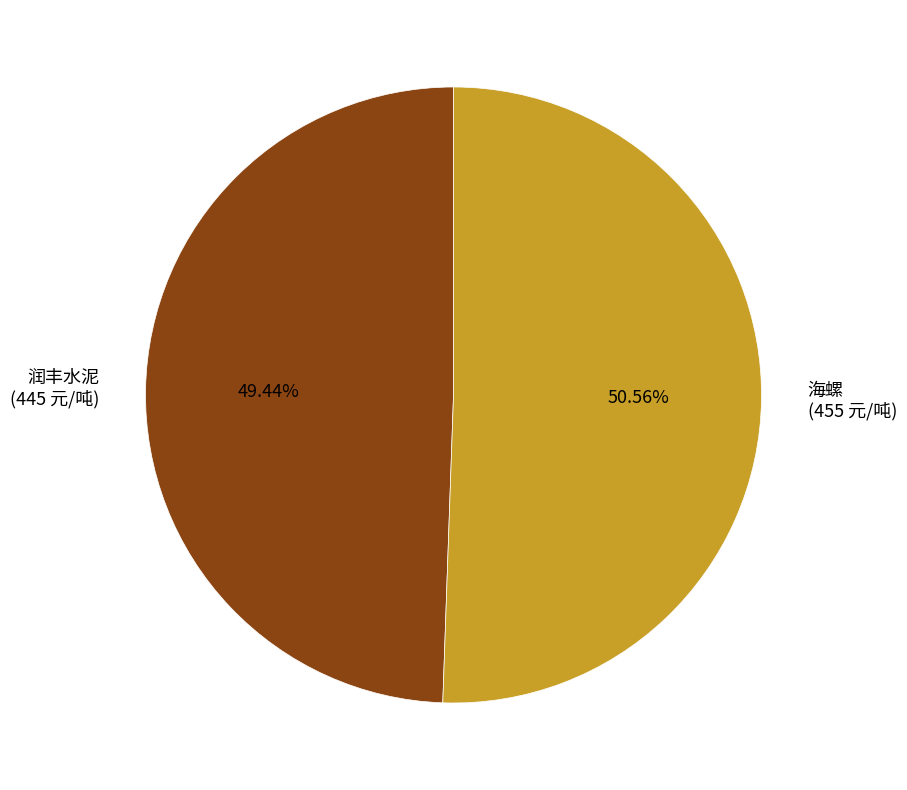

Between 海螺 and 润丰水泥, which is larger?

海螺